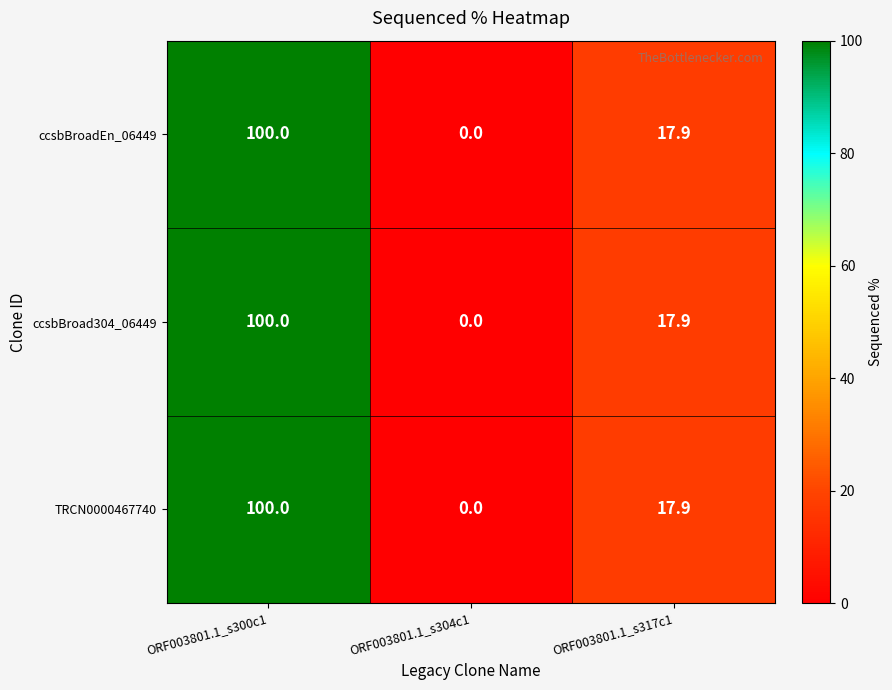

At how many categories does at least one series exceed 53?

1